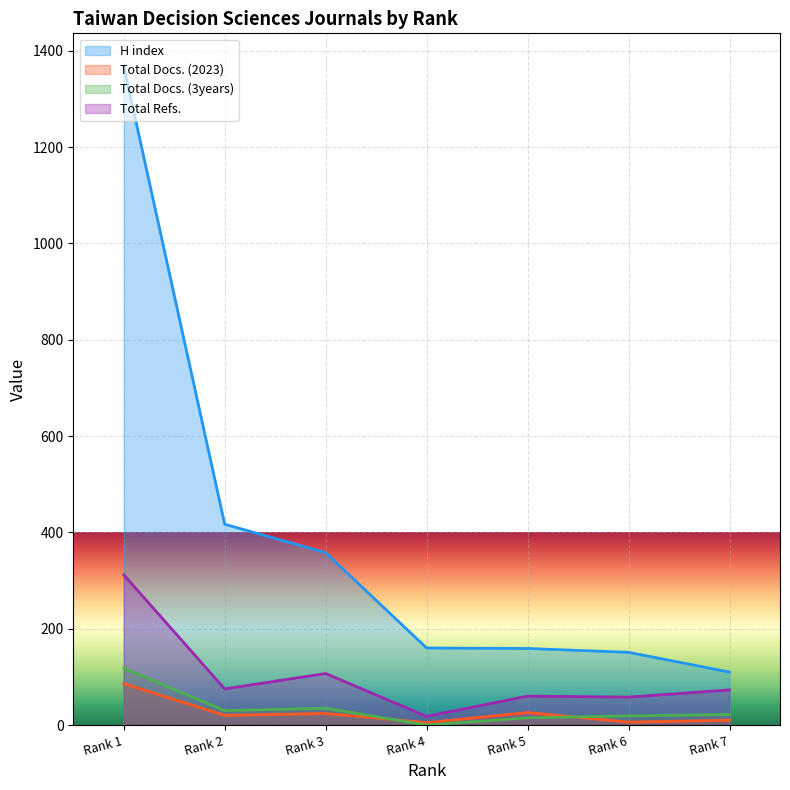

How many data points in Total Docs. (3years) are less than 22?

3